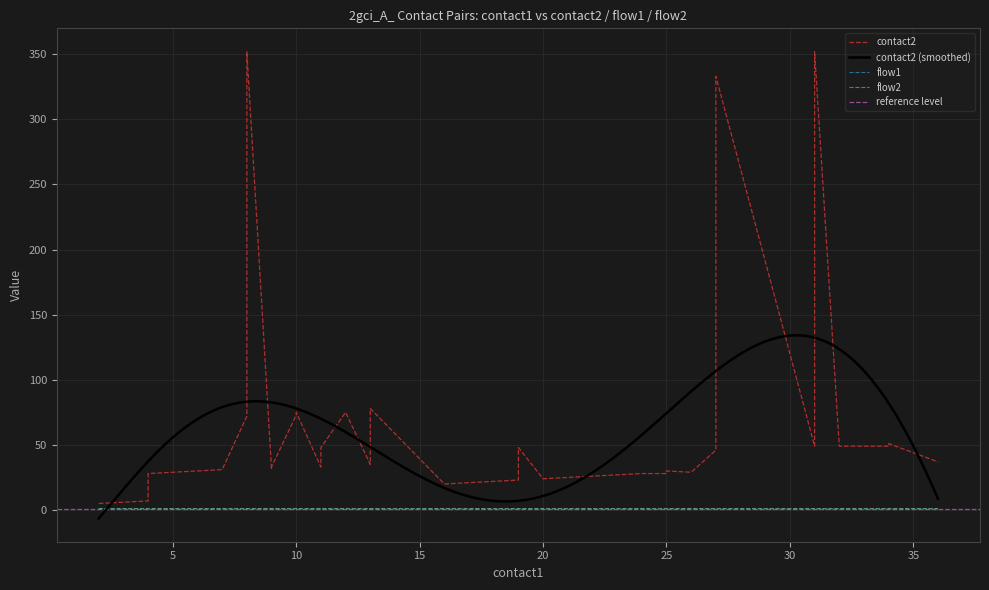

How many interior local peaks does the contact2 series have?

9